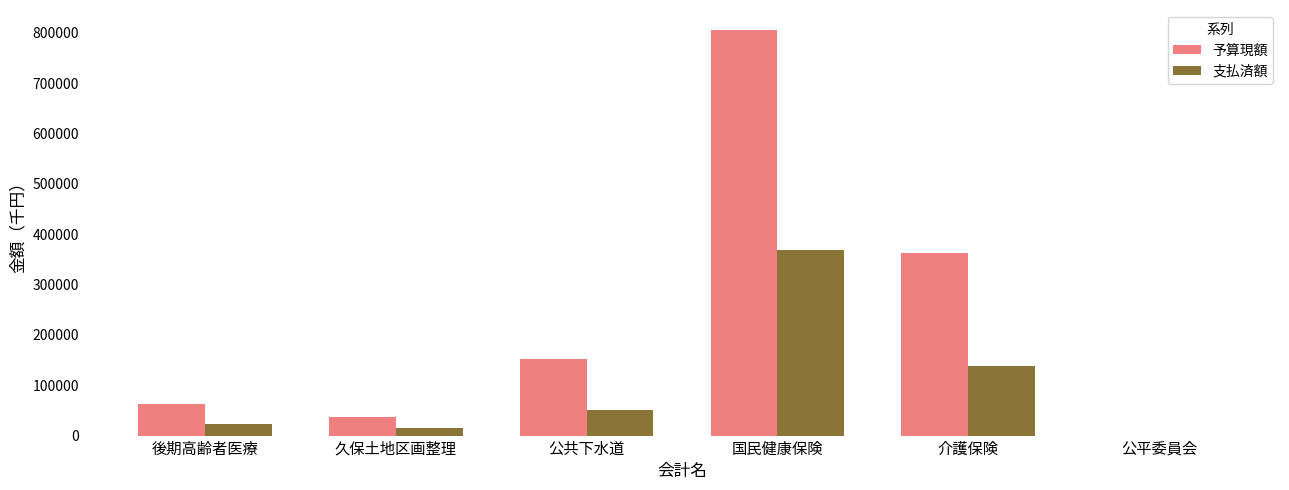

Is it true that 予算現額 equals 151507 at 公共下水道?

True